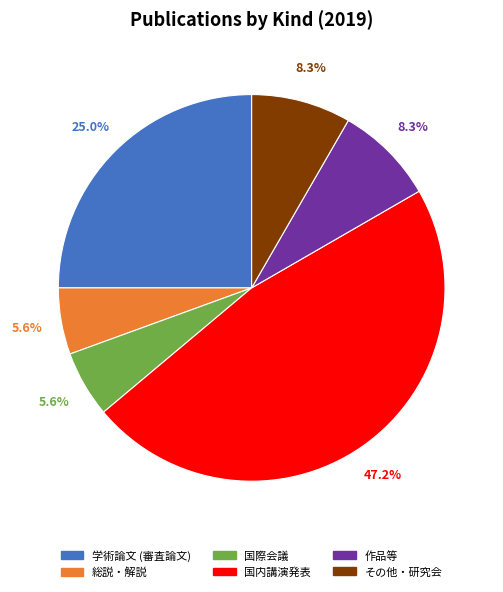

To the nearest percent, what percentage of the pie is 国際会議?

6%